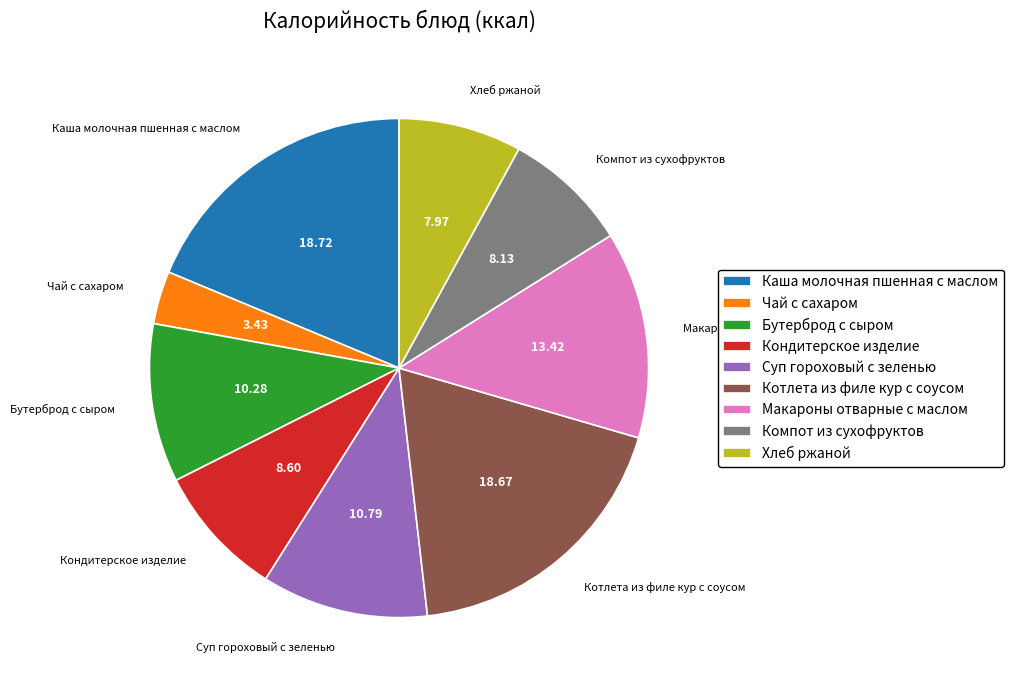

What is the smallest slice in the pie chart?

Чай с сахаром